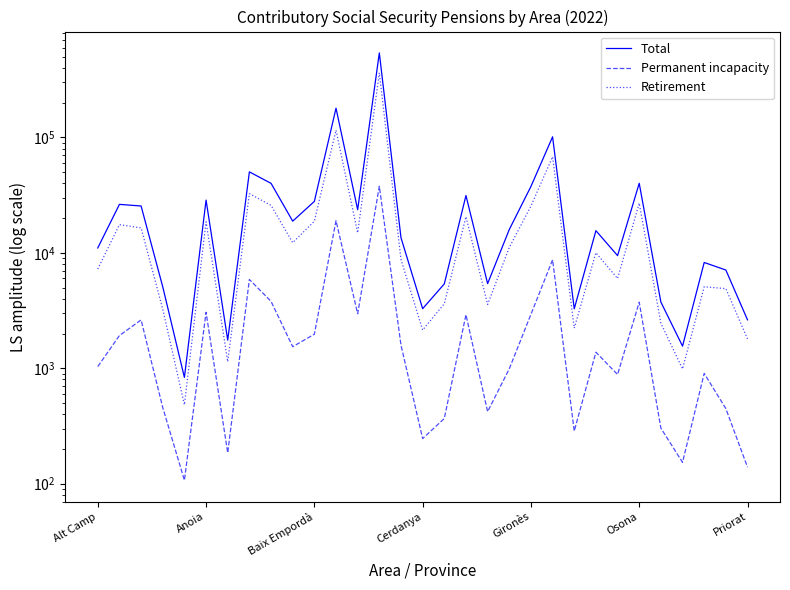

Does the chart have visible grid lines?

No